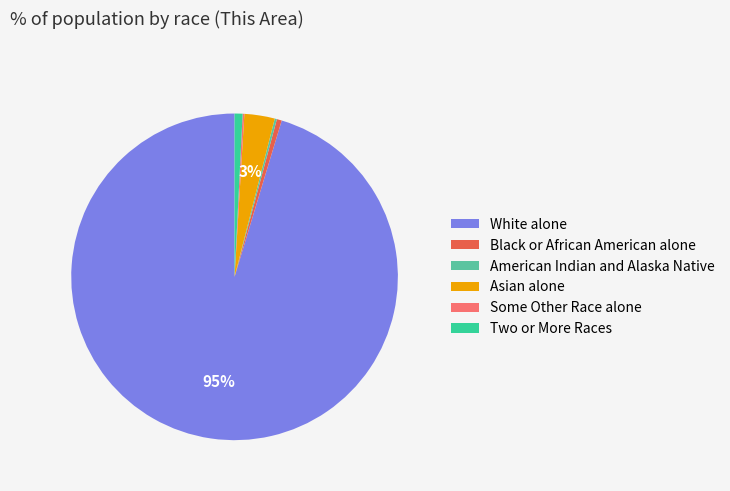

The Black or African American alone slice represents 0% of the pie. True or false?

True